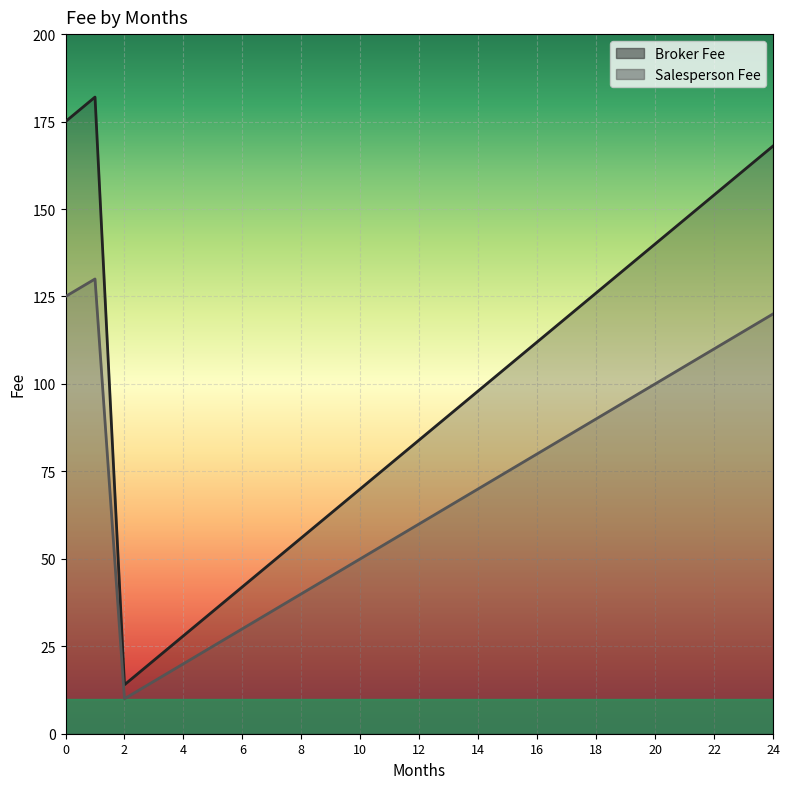

The Salesperson Fee series shows 130 at 1. True or false?

True